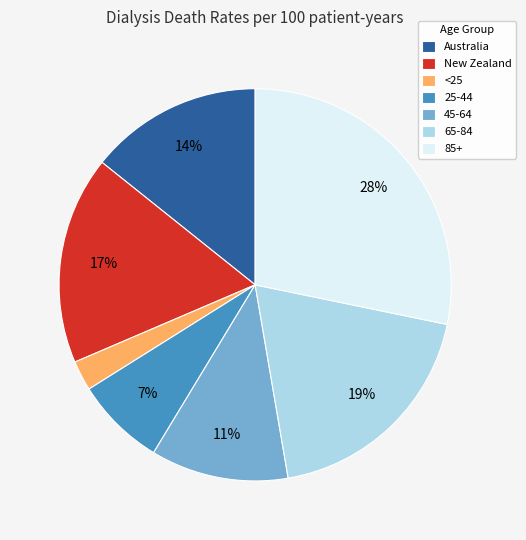

To the nearest percent, what percentage of the pie is <25?

2%